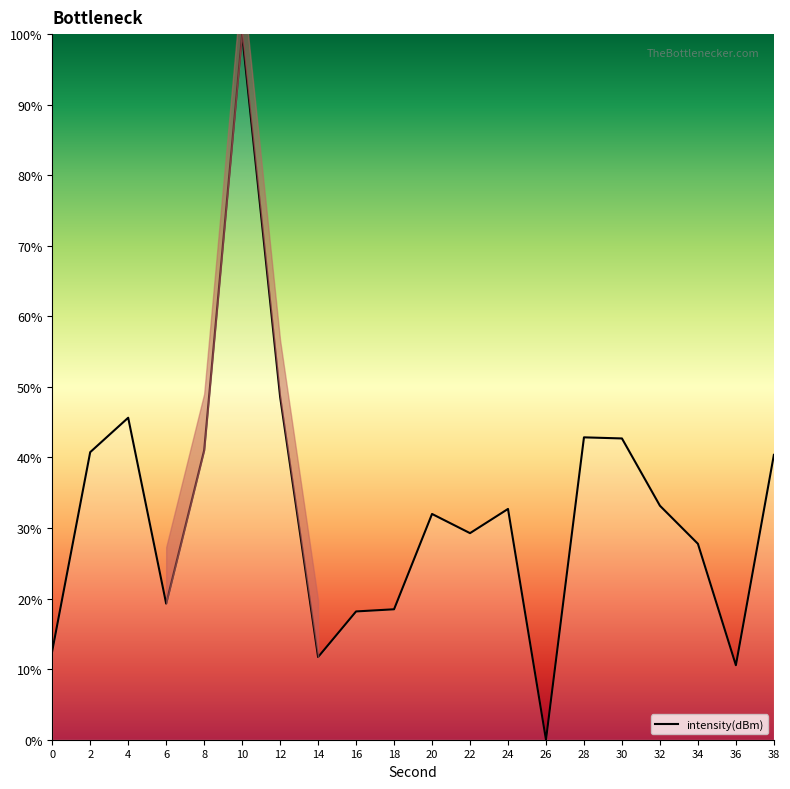

The chart shows a value of 11.7 at 14. True or false?

True